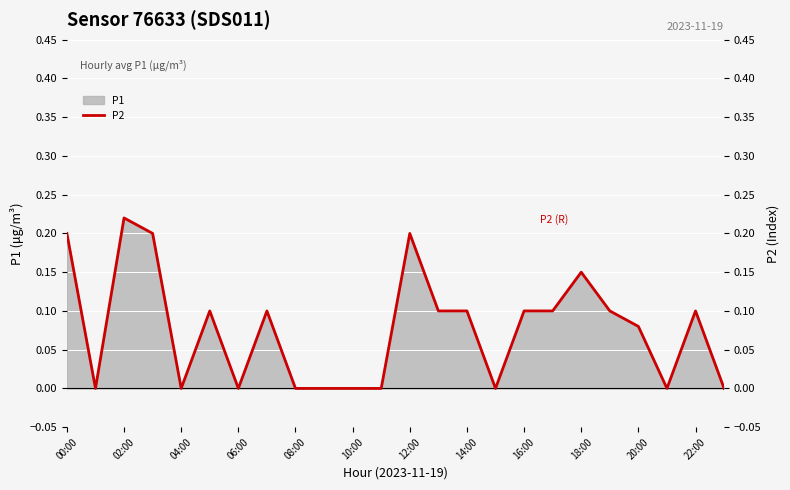

At which label does P1 reach its peak?

02:00